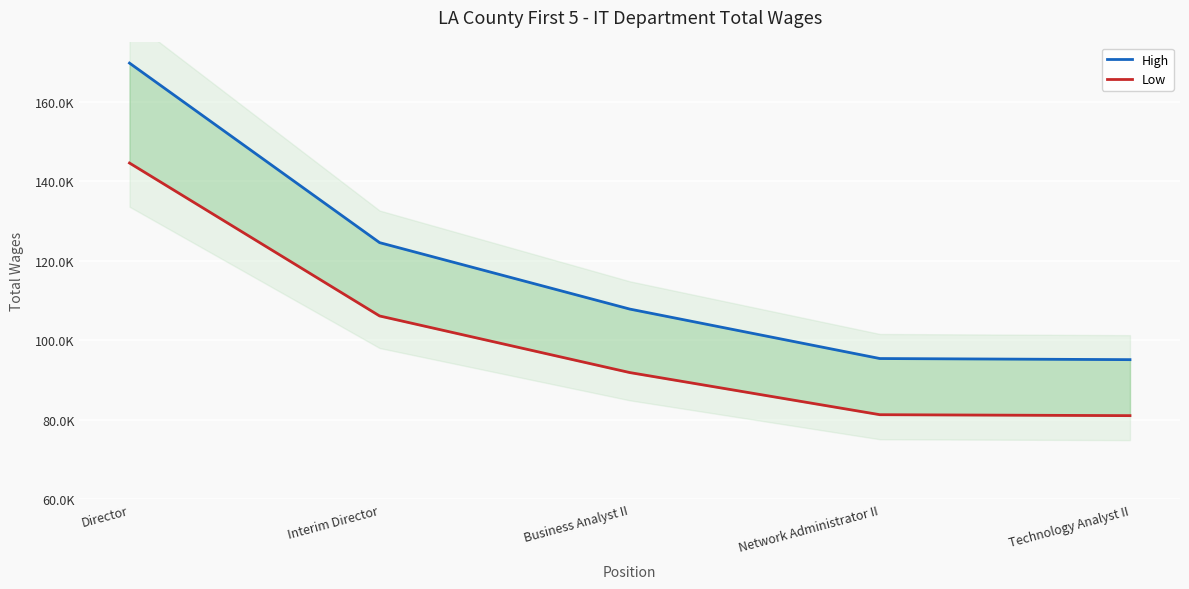

What are all the series names shown in the legend?

High, Low